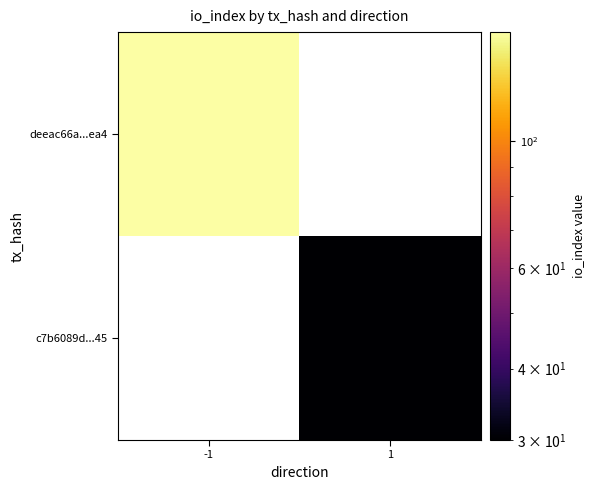

What is the lowest value of the deeac66a...ea4 series?

155.0